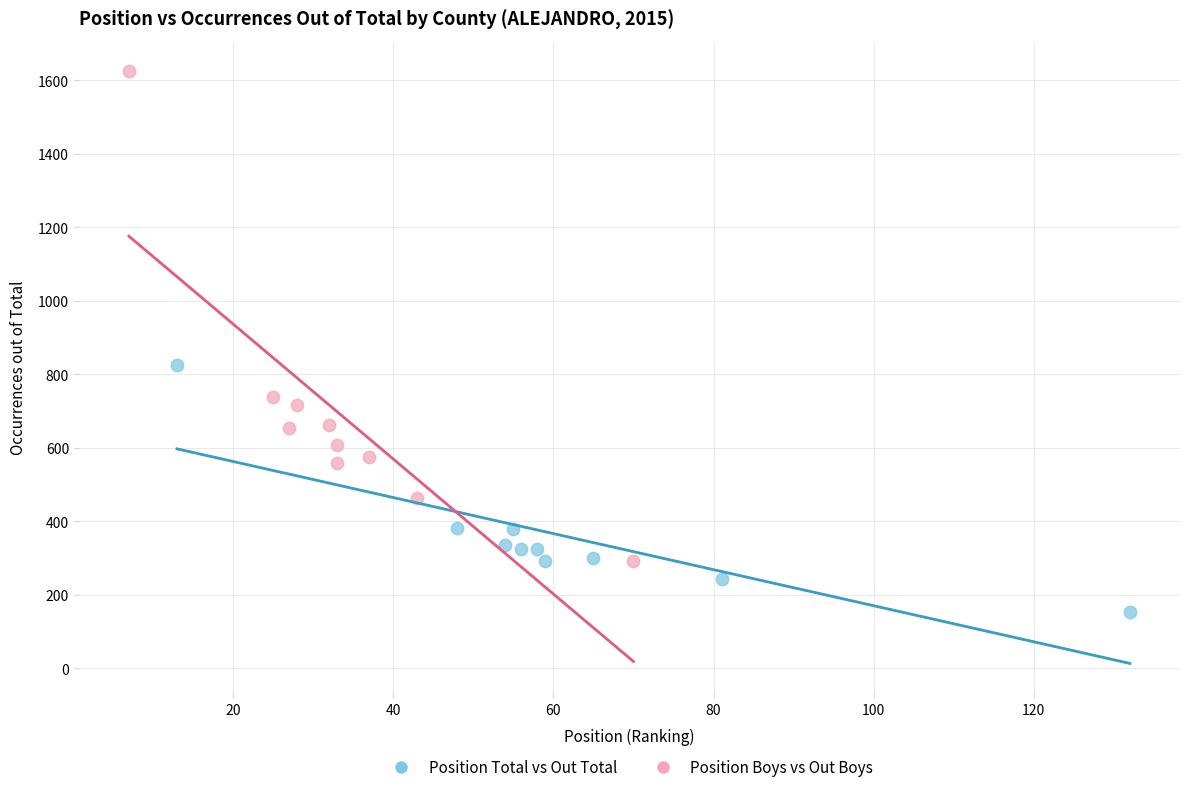

Which series has the widest spread of Y values?

Position Boys vs Out Boys